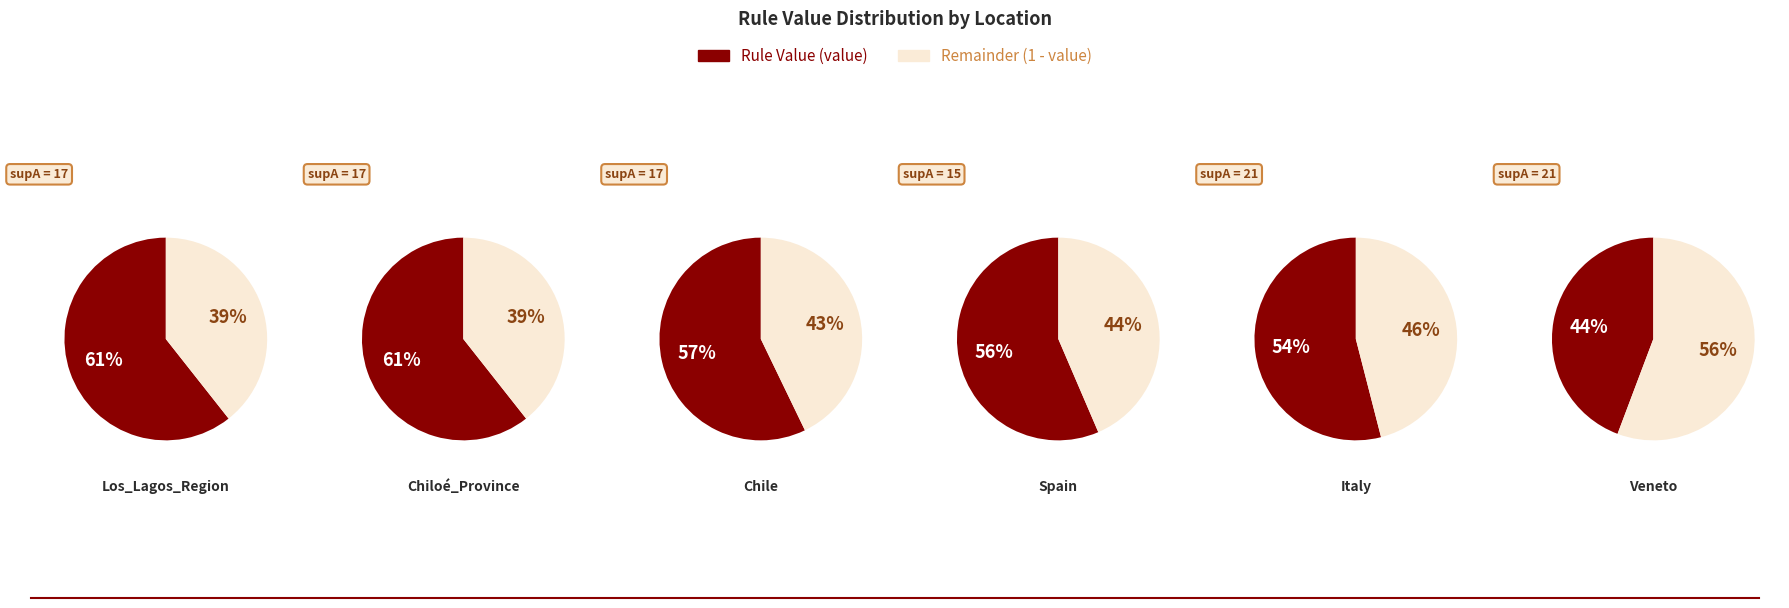

What is the largest slice in the pie chart?

Los_Lagos_Region